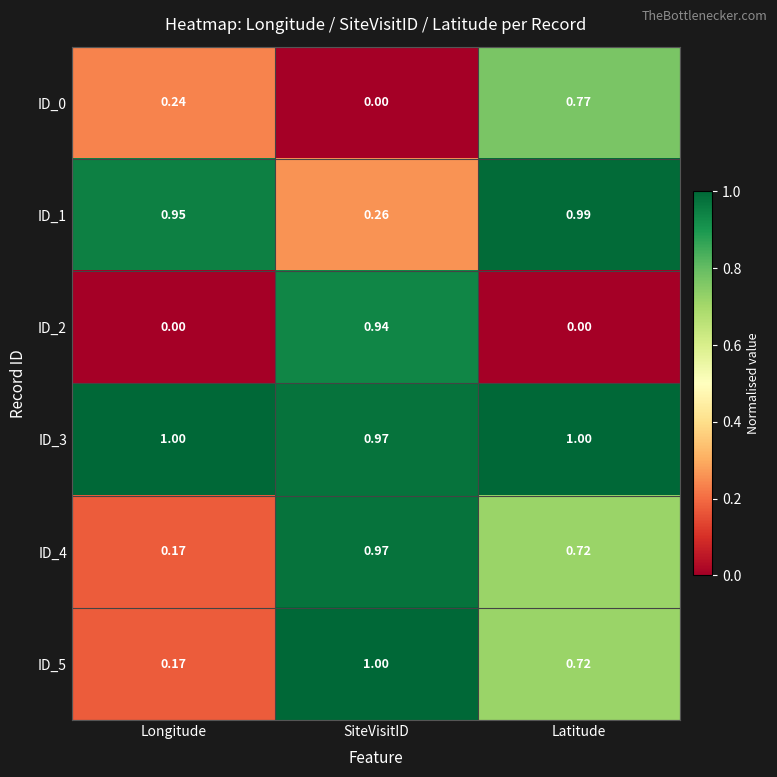

Is the value of ID_5 at SiteVisitID greater than the value of ID_1 at Longitude?

Yes